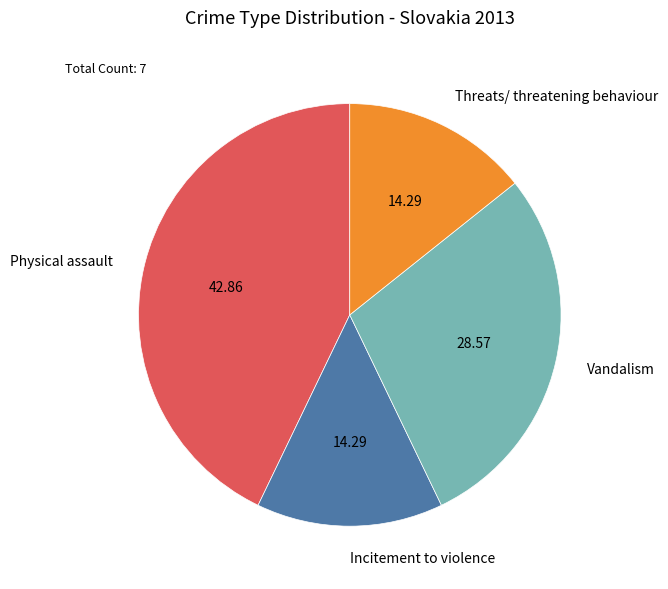

Does any single category account for the majority?

No